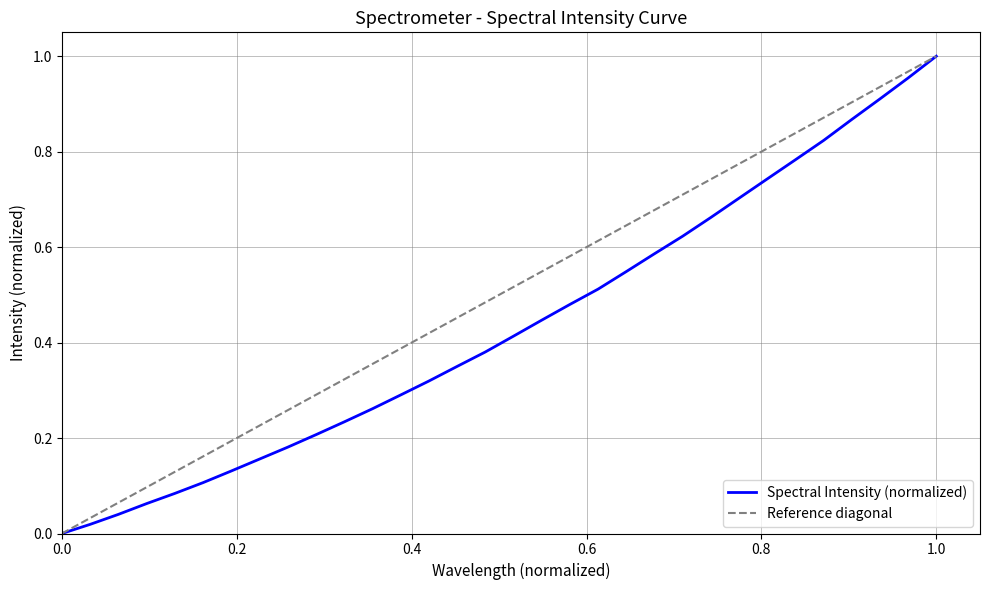

How many categories are shown in the chart?

32